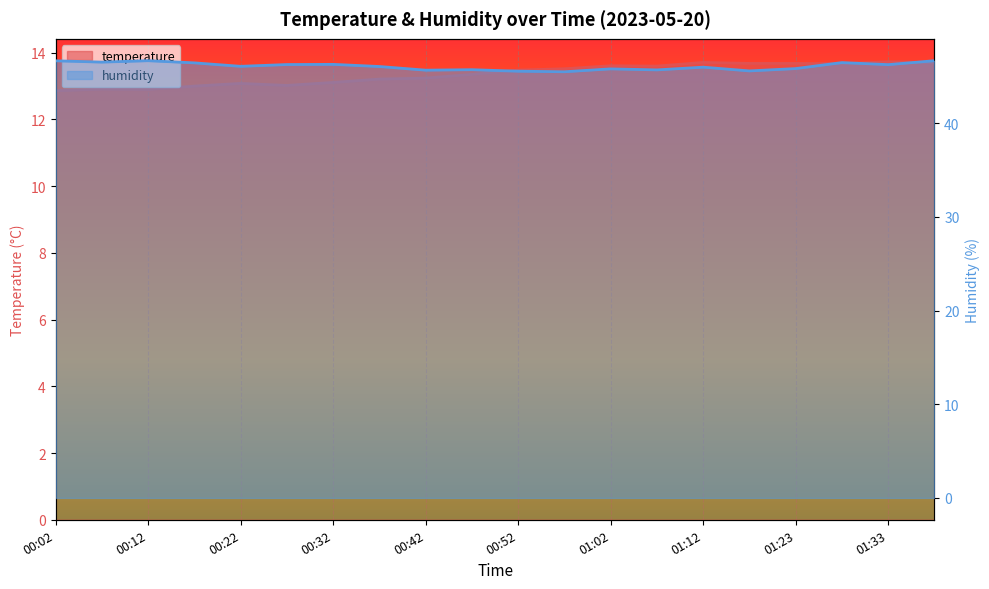

What is the maximum value shown in the chart?

46.7